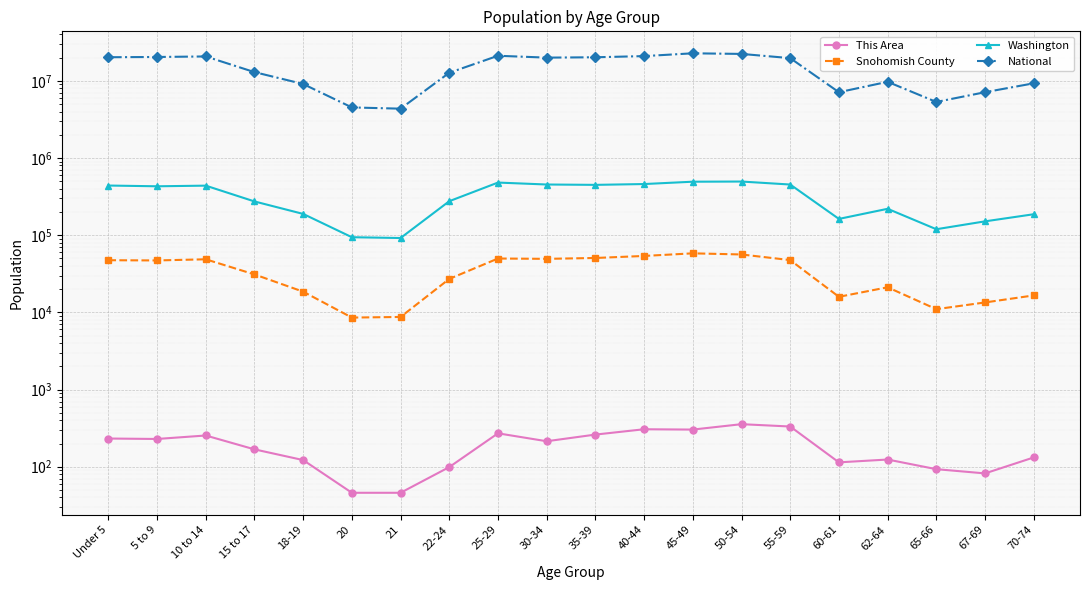

How many interior local valleys does the National series have?

4